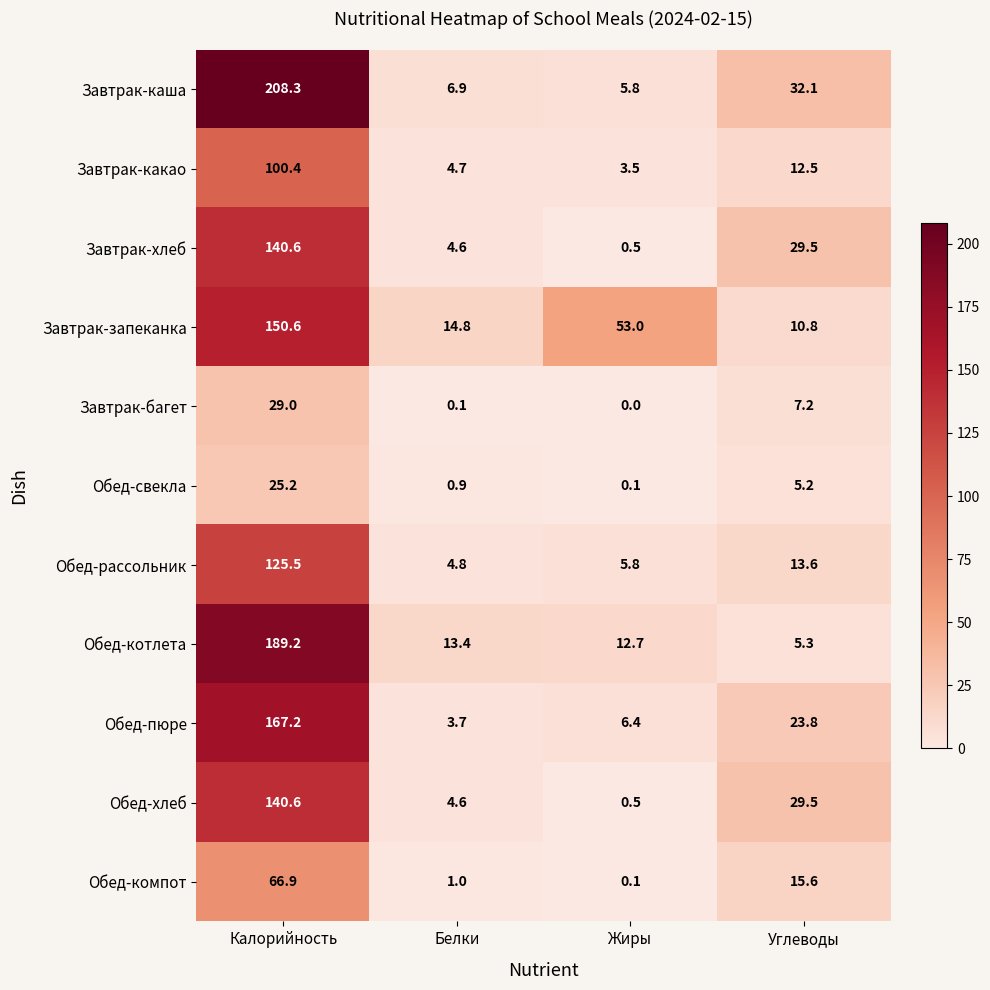

Which series has the widest spread of values?

Завтрак-каша